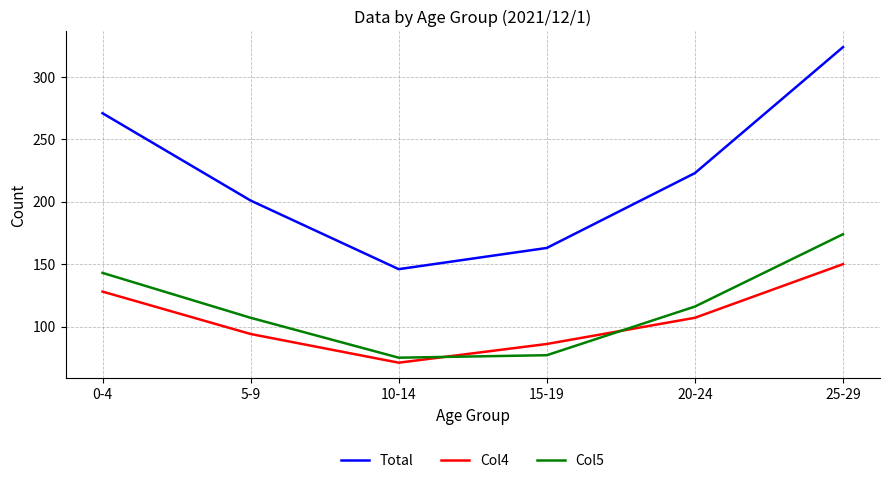

What are all the series names shown in the legend?

Total, Col4, Col5